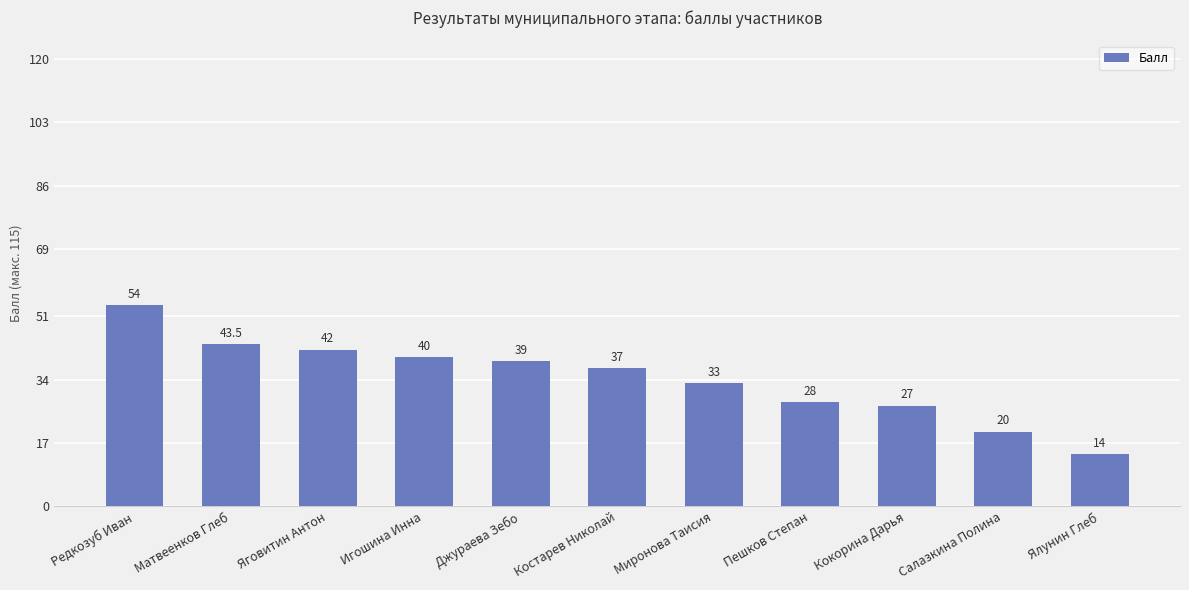

What is the difference between the values at Костарев Николай and Салазкина Полина?

17.0